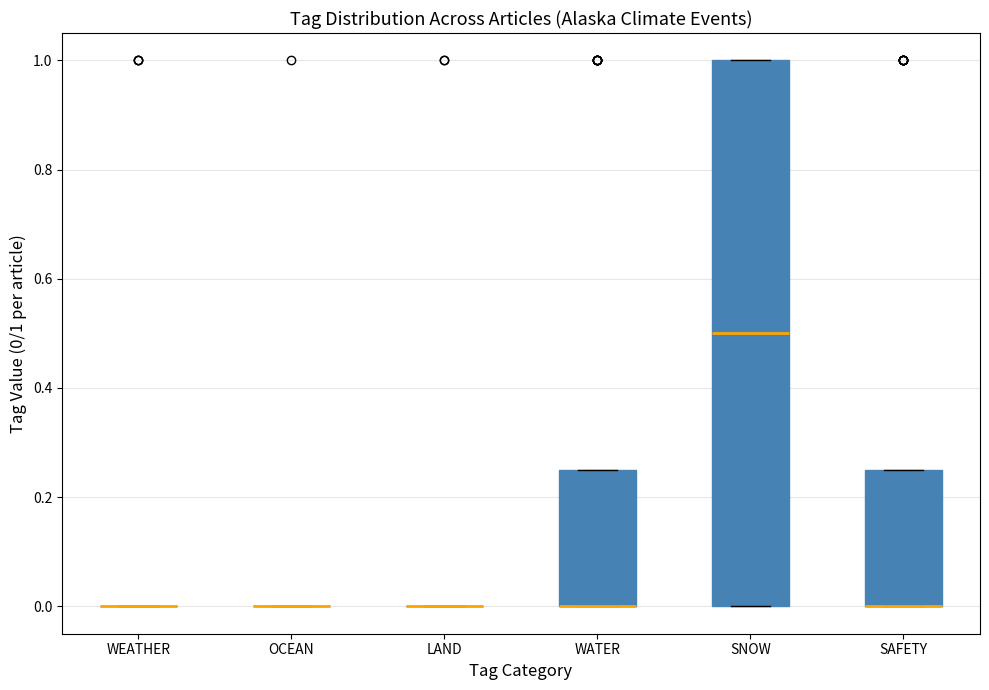

Which box is the tallest, from its lower edge to its upper edge?

SNOW